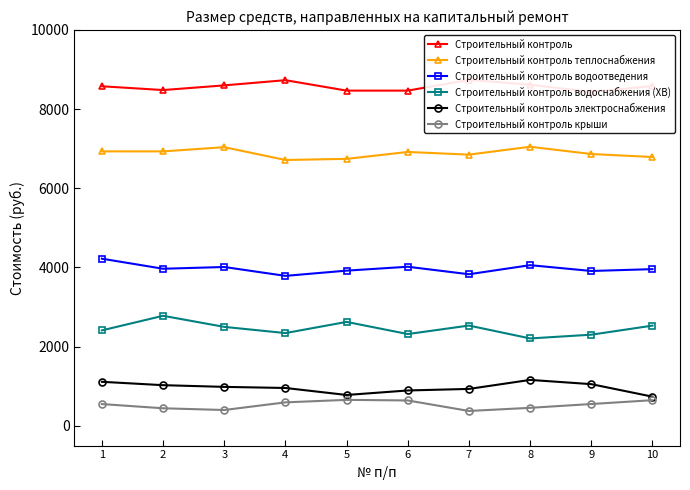

Which series has the widest spread of values?

Строительный контроль водоснабжения (ХВ)